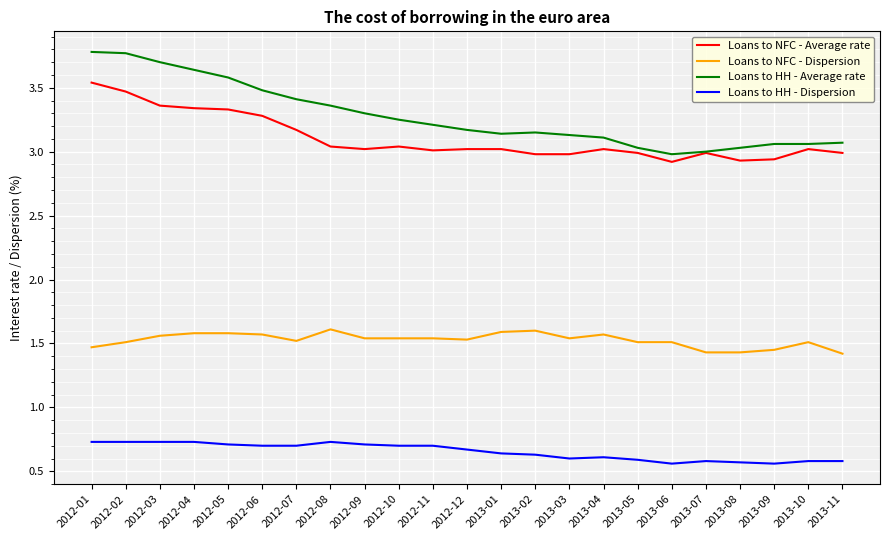

At 2012-05, list the series in order from smallest to largest.

Loans to HH - Dispersion, Loans to NFC - Dispersion, Loans to NFC - Average rate, Loans to HH - Average rate